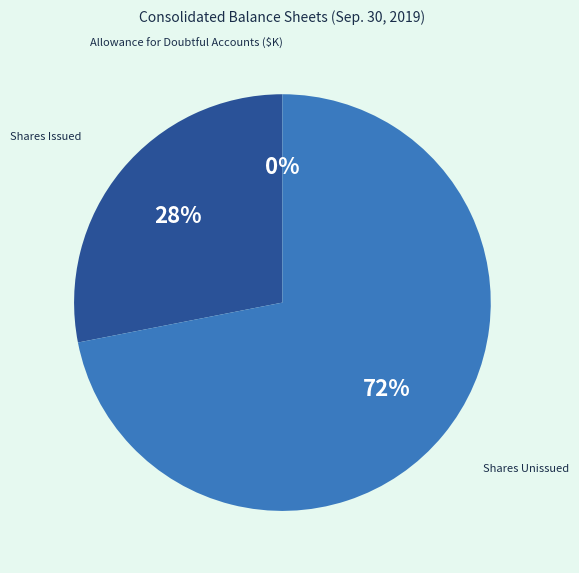

Is it true that Shares Unissued is 72% of the pie?

True